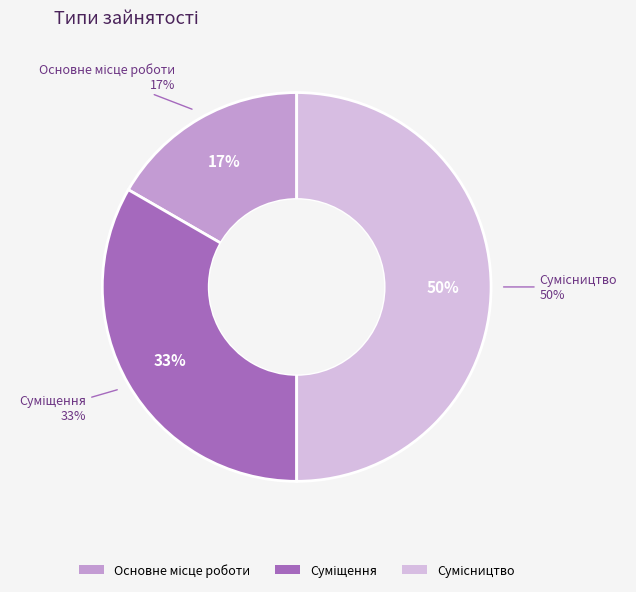

Count the number of slices in the pie.

3